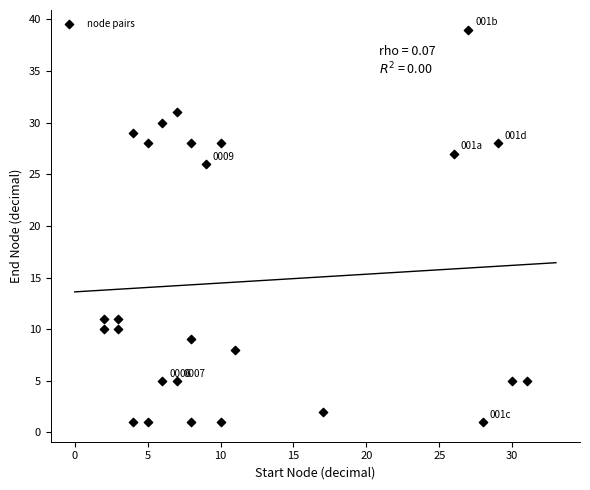

What Y value in the scatter plot is closest to 20?

26